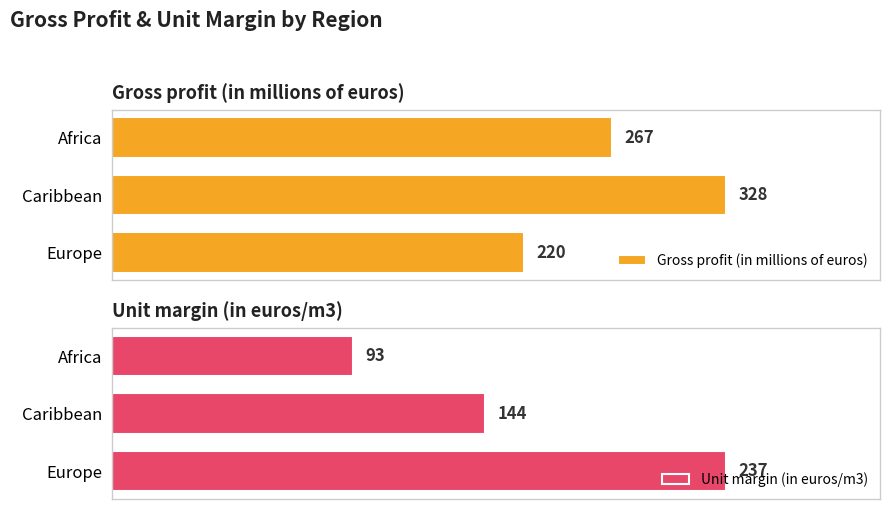

What is the greatest value displayed?

328